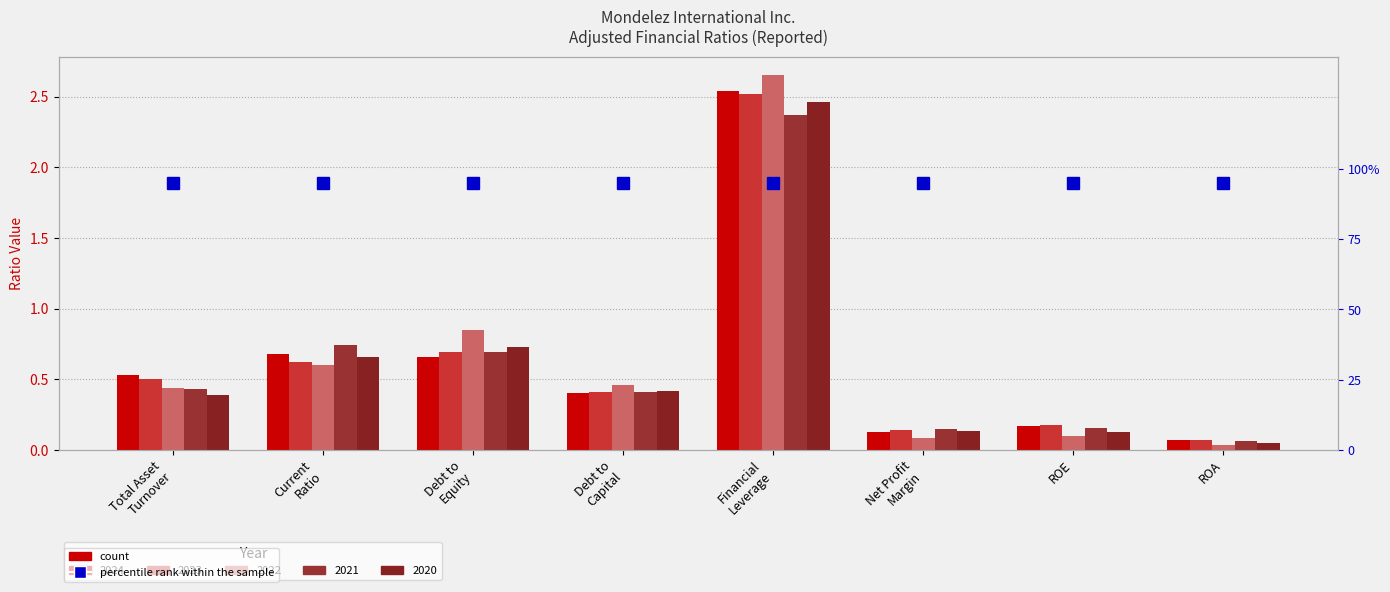

Is it true that 2020 equals 0.0 at ROA?

False